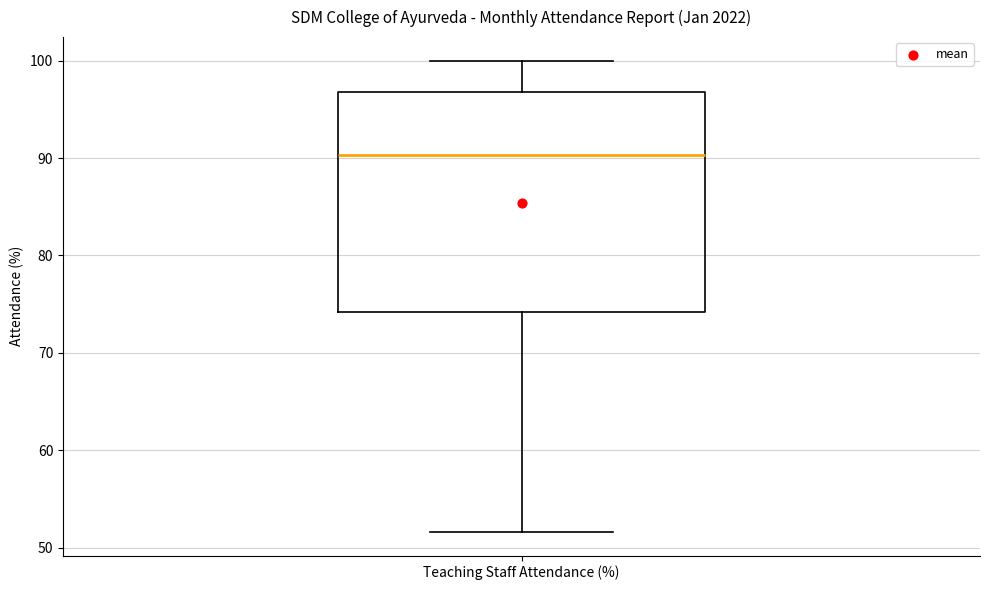

Where does the lower whisker of the box for Teaching Staff Attendance (%) end on the y-axis? The values are not printed on the chart, so give them approximately, as read against the axis.

52